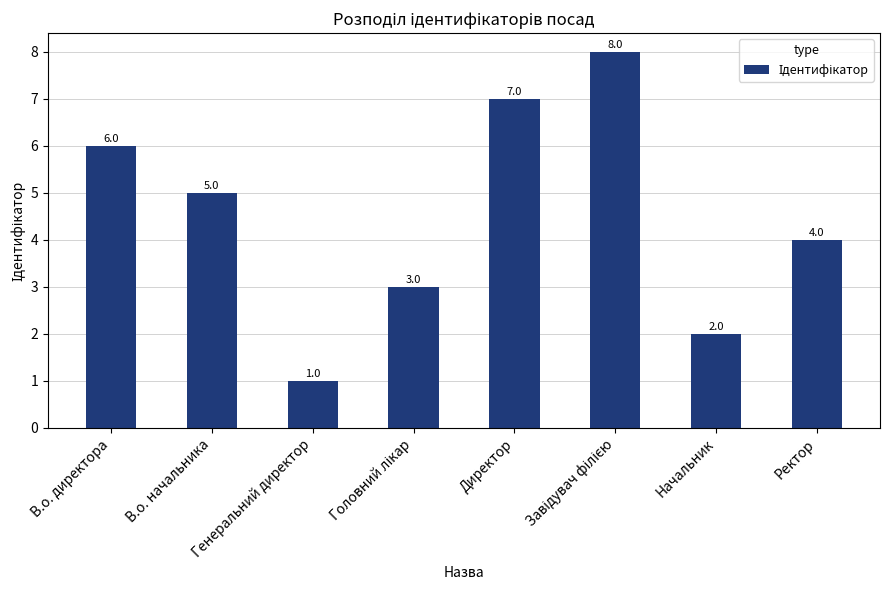

Which label corresponds to the smallest value in the chart?

Генеральний директор